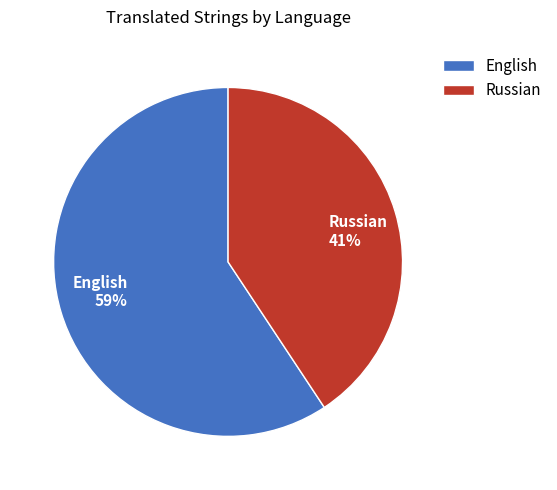

To the nearest percent, what is the average slice percentage?

50%